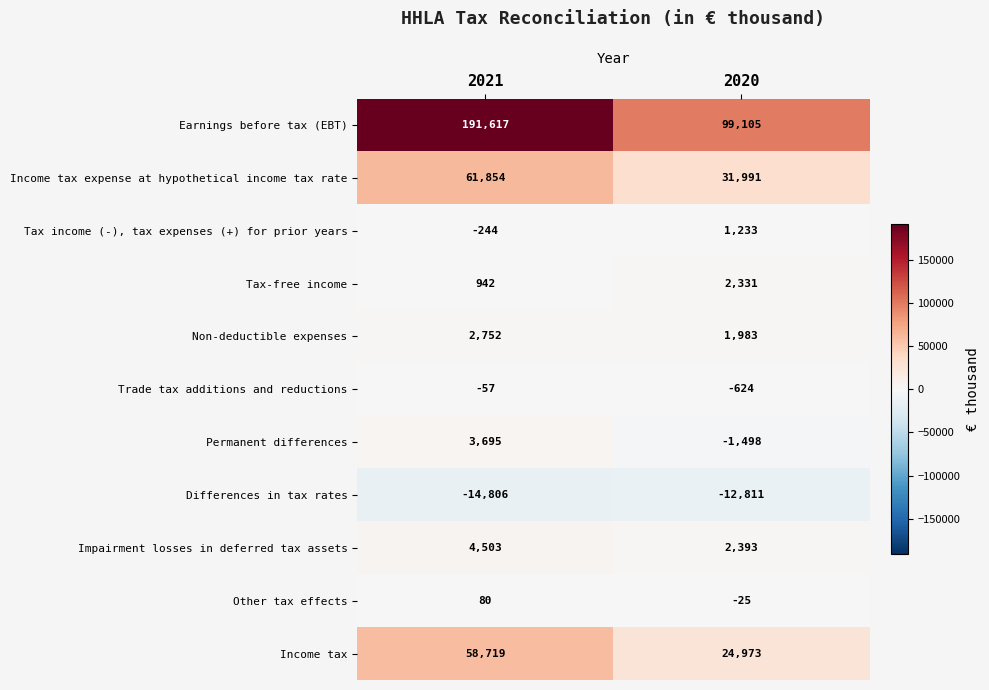

What is the maximum value shown in the chart?

191617